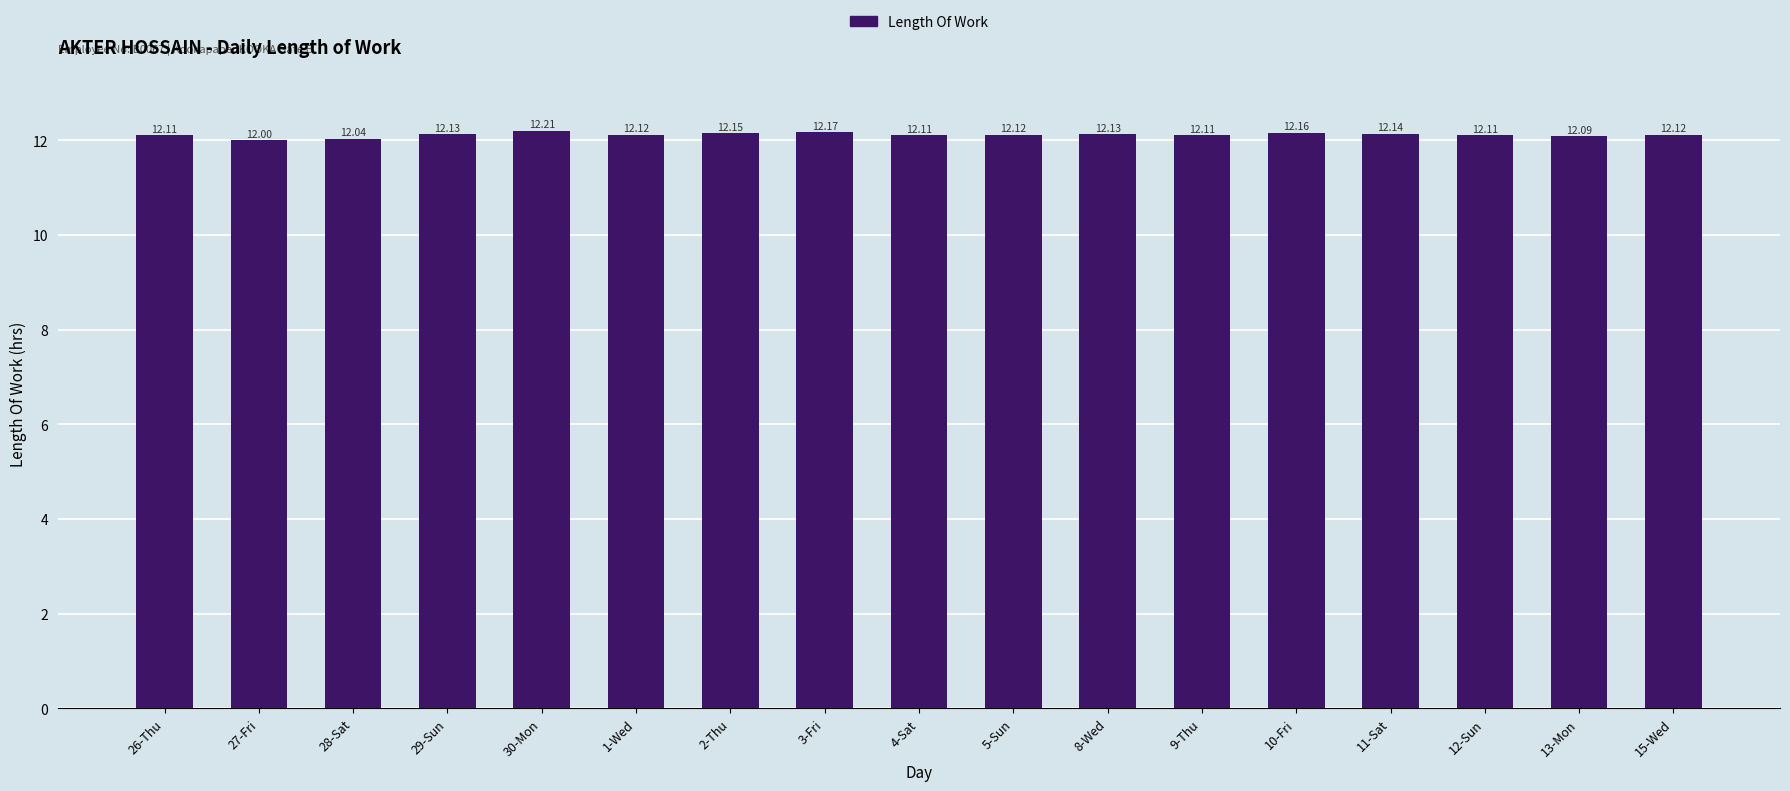

At which category does the chart reach its peak across all series?

30-Mon